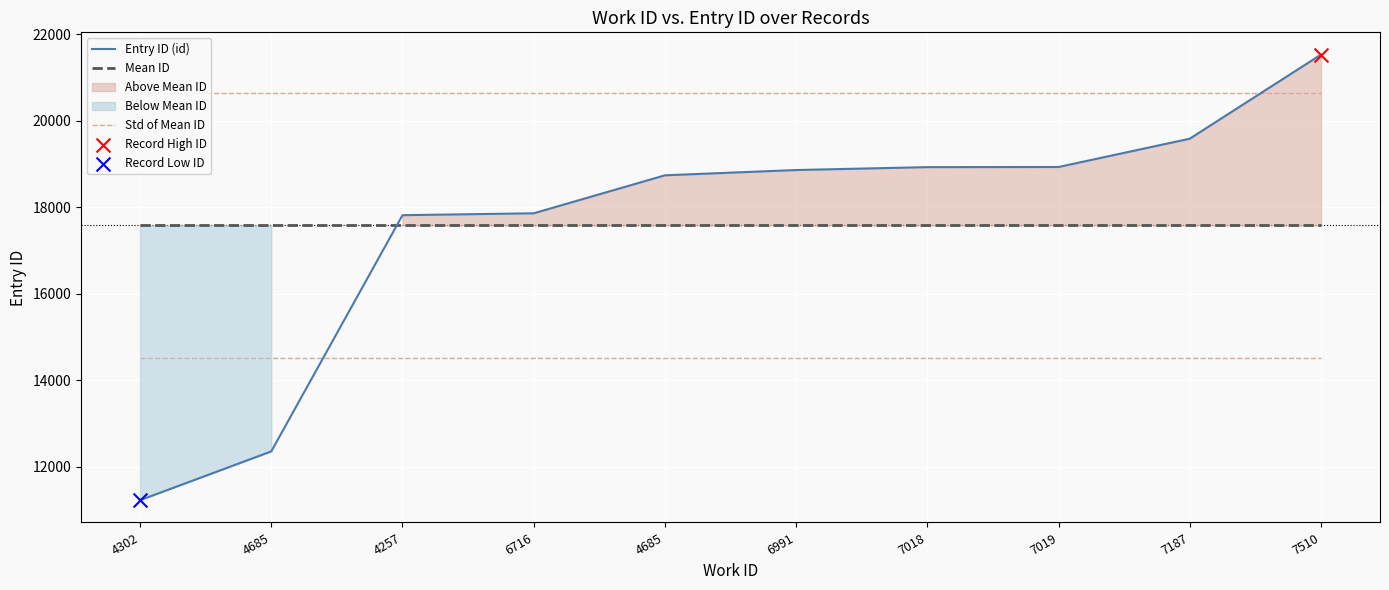

Is the value of Std of Mean ID at 7510 greater than the value of Entry ID (id) at 6991?

Yes